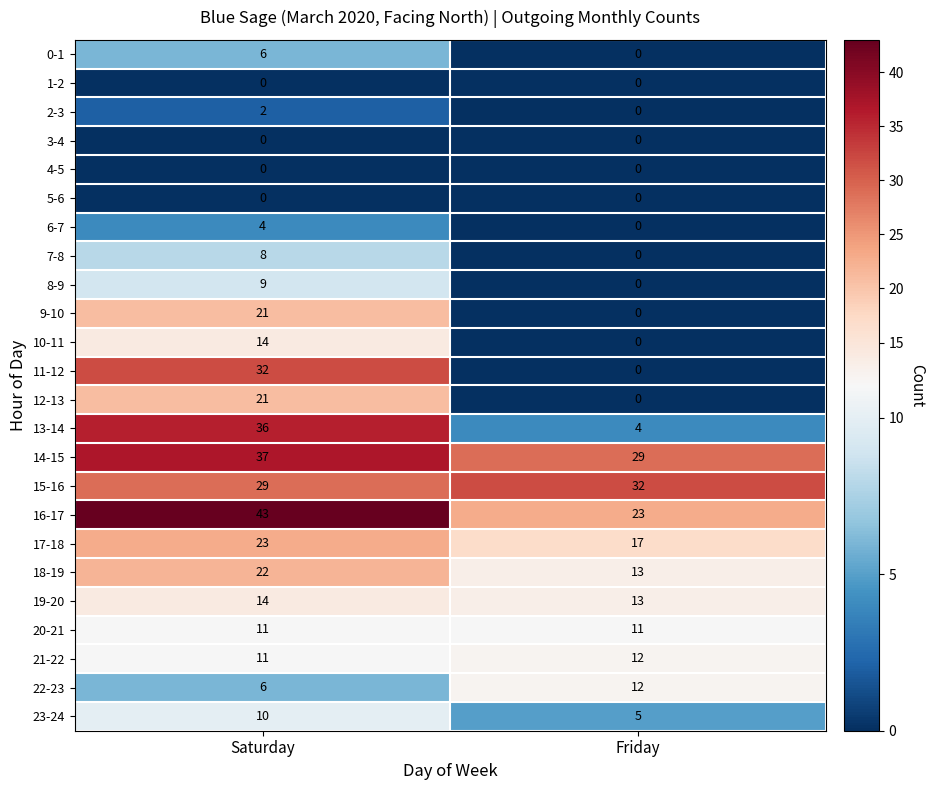

Count the number of data series in this chart.

24